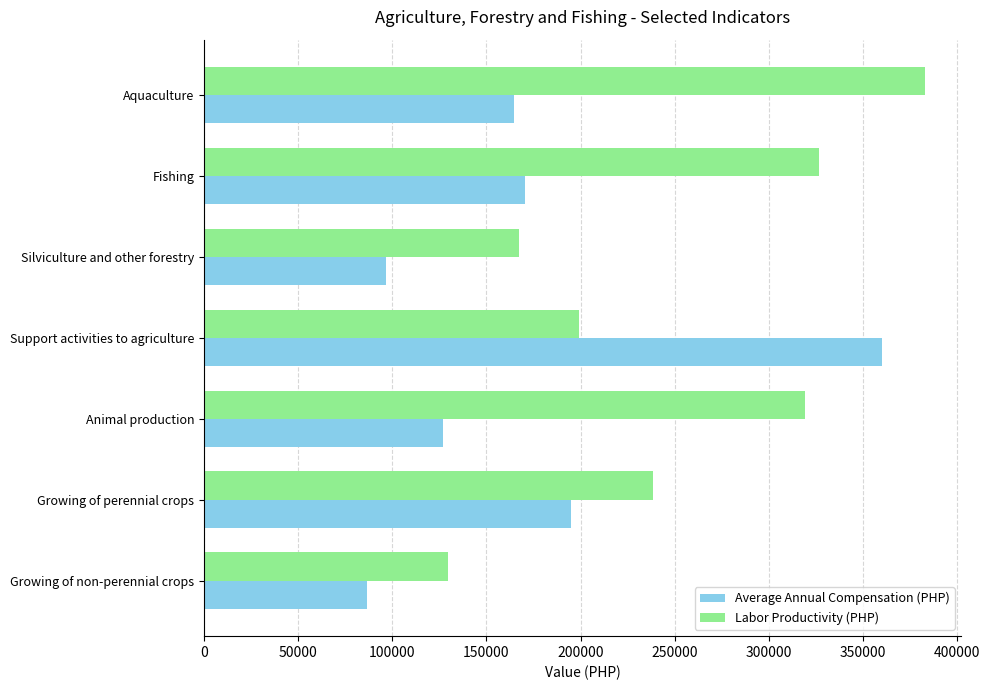

The value of Average Annual Compensation (PHP) at Aquaculture is 258215.5. True or false?

False